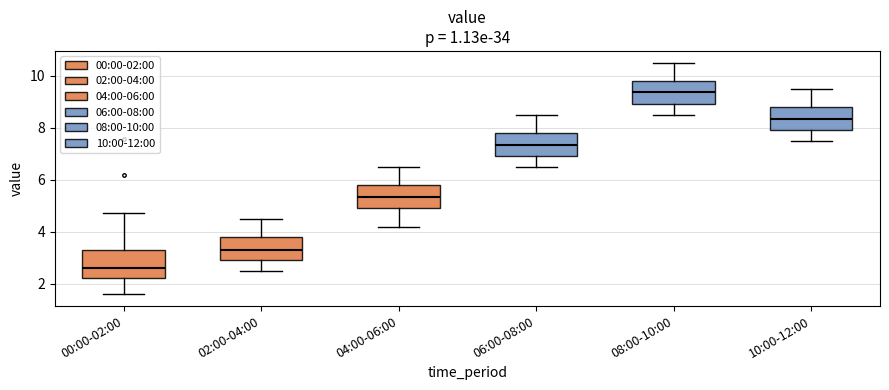

Reading left to right, read every box against the y-axis: the position of its median line, the range the box covers, and the ends of its whiskers. The values are not printed on the chart, so give them approximately, as read against the axis.

00:00-02:00: median 2.6, box 2.2 to 3.2, whiskers 1.6 to 4.8
02:00-04:00: median 3.4, box 3.0 to 3.8, whiskers 2.6 to 4.6
04:00-06:00: median 5.4, box 5.0 to 5.8, whiskers 4.2 to 6.6
06:00-08:00: median 7.4, box 7.0 to 7.8, whiskers 6.6 to 8.6
08:00-10:00: median 9.4, box 9.0 to 9.8, whiskers 8.6 to 10.6
10:00-12:00: median 8.4, box 8.0 to 8.8, whiskers 7.6 to 9.6